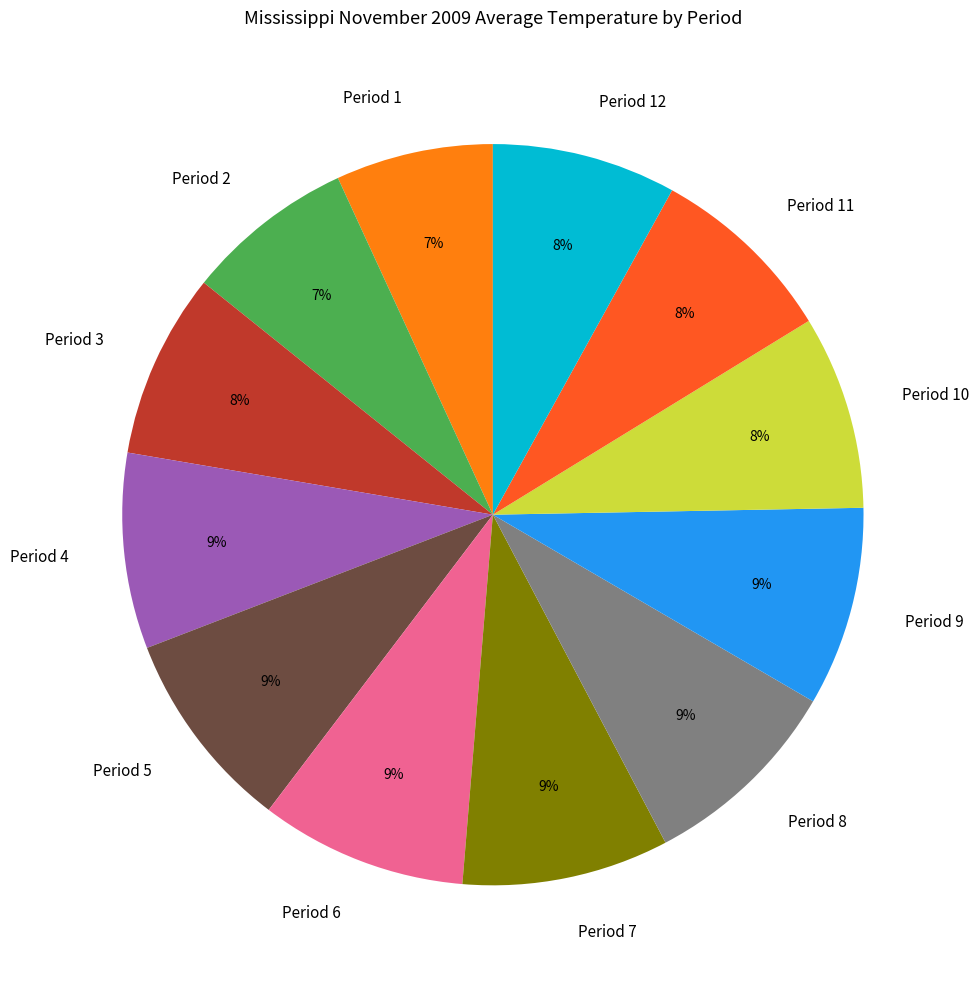

How many slices are in this pie chart?

12